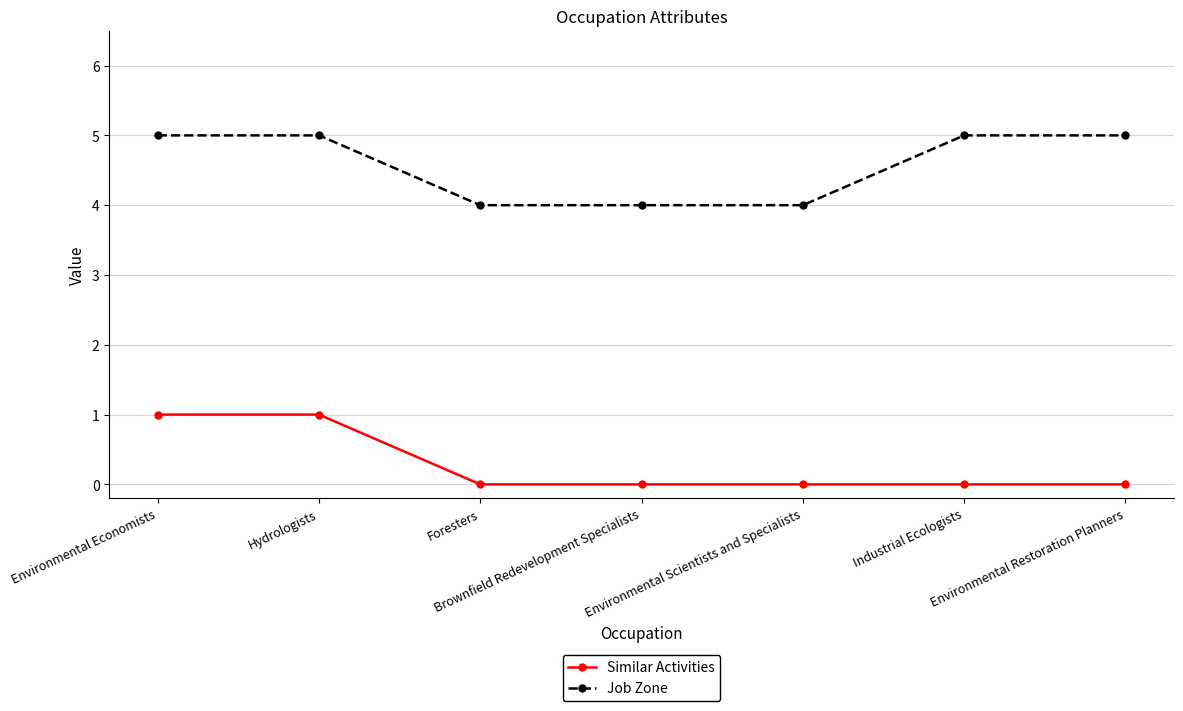

The value of Similar Activities at Environmental Restoration Planners is 0. True or false?

True